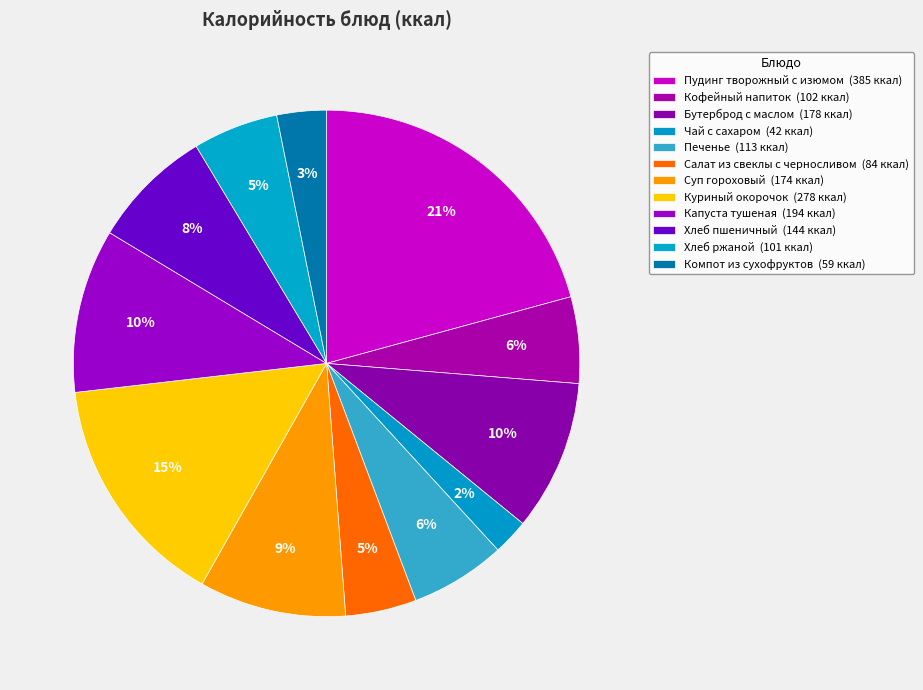

Rank the categories by value from lowest to highest.

Чай с сахаром, Компот из сухофруктов, Салат из свеклы с черносливом, Хлеб ржаной, Кофейный напиток, Печенье, Хлеб пшеничный, Суп гороховый, Бутерброд с маслом, Капуста тушеная, Куриный окорочок, Пудинг творожный с изюмом